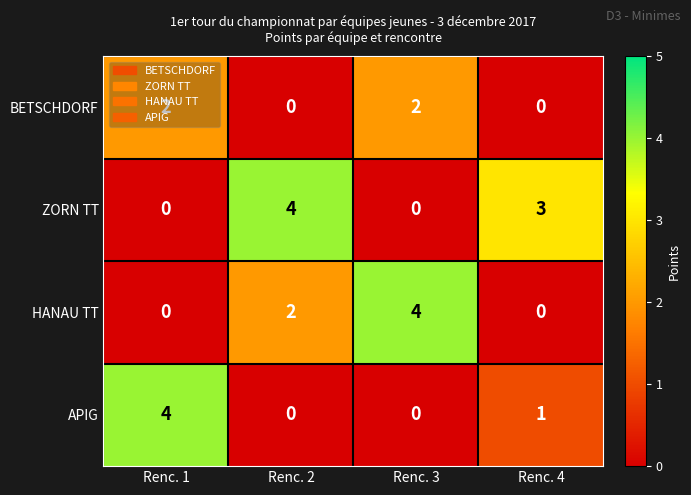

What is the total value across all series at Renc. 3?

6